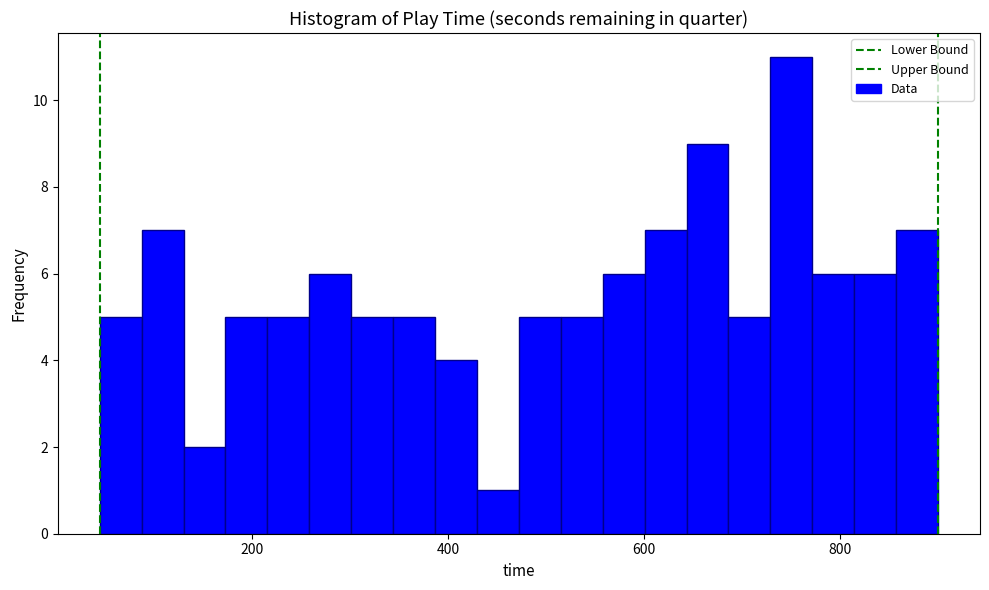

Read against the x-axis, roughly where is the centre of the tallest bar?

760